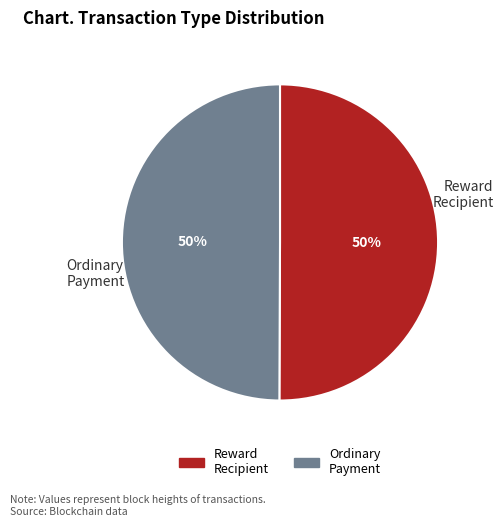

To the nearest percent, what is the average slice percentage?

50%